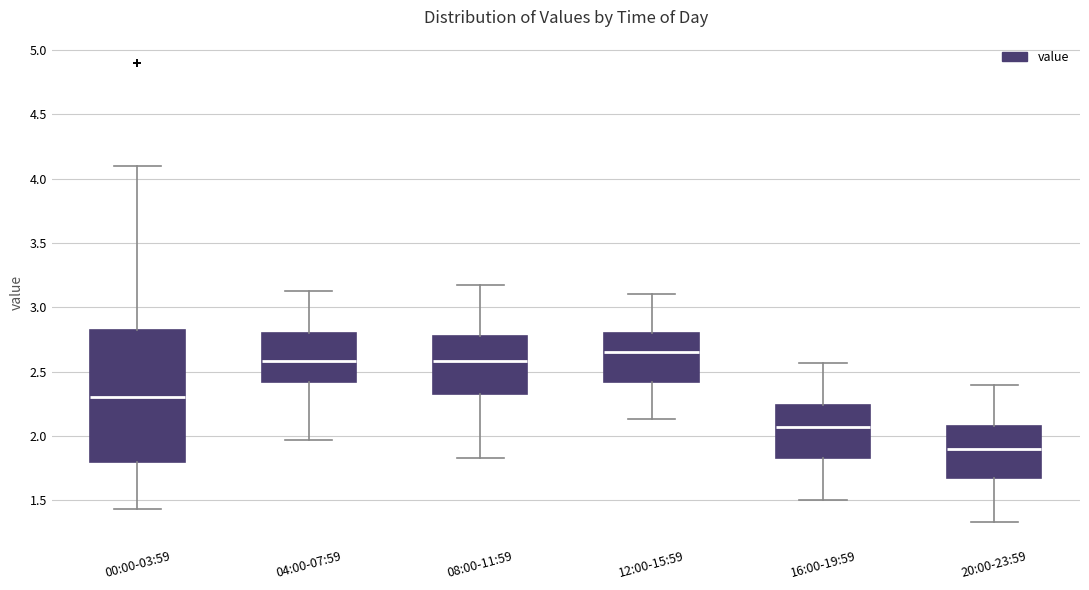

Reading left to right, read every box against the y-axis: the position of its median line, the range the box covers, and the ends of its whiskers. The values are not printed on the chart, so give them approximately, as read against the axis.

00:00-03:59: median 2.30, box 1.80 to 2.85, whiskers 1.45 to 4.10
04:00-07:59: median 2.60, box 2.40 to 2.80, whiskers 1.95 to 3.15
08:00-11:59: median 2.60, box 2.35 to 2.80, whiskers 1.85 to 3.15
12:00-15:59: median 2.65, box 2.40 to 2.80, whiskers 2.15 to 3.10
16:00-19:59: median 2.05, box 1.85 to 2.25, whiskers 1.50 to 2.55
20:00-23:59: median 1.90, box 1.65 to 2.10, whiskers 1.35 to 2.40